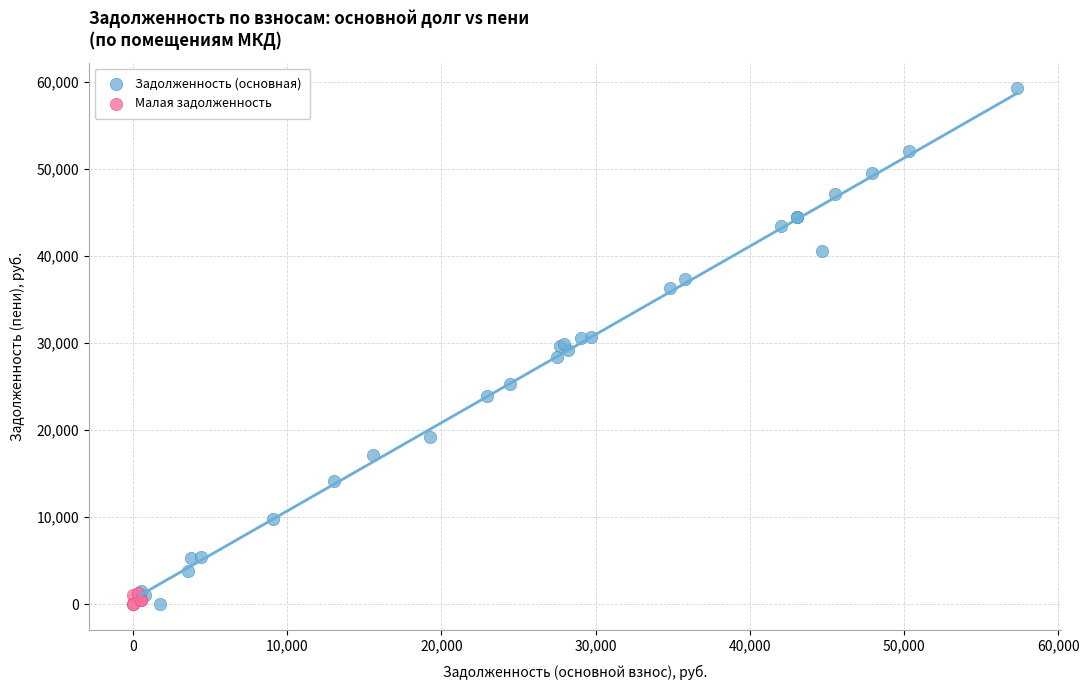

Which series contains the highest Y value?

Задолженность (основная)